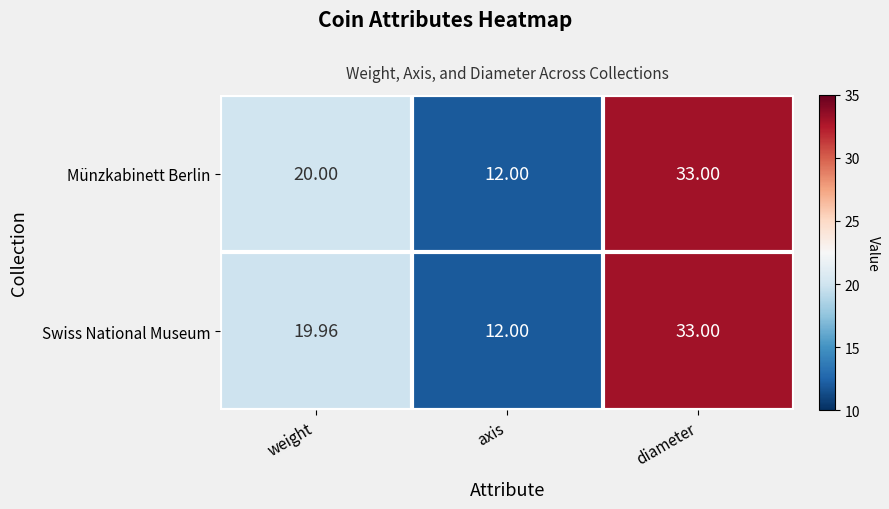

Rank the categories by Swiss National Museum value from lowest to highest.

axis, weight, diameter